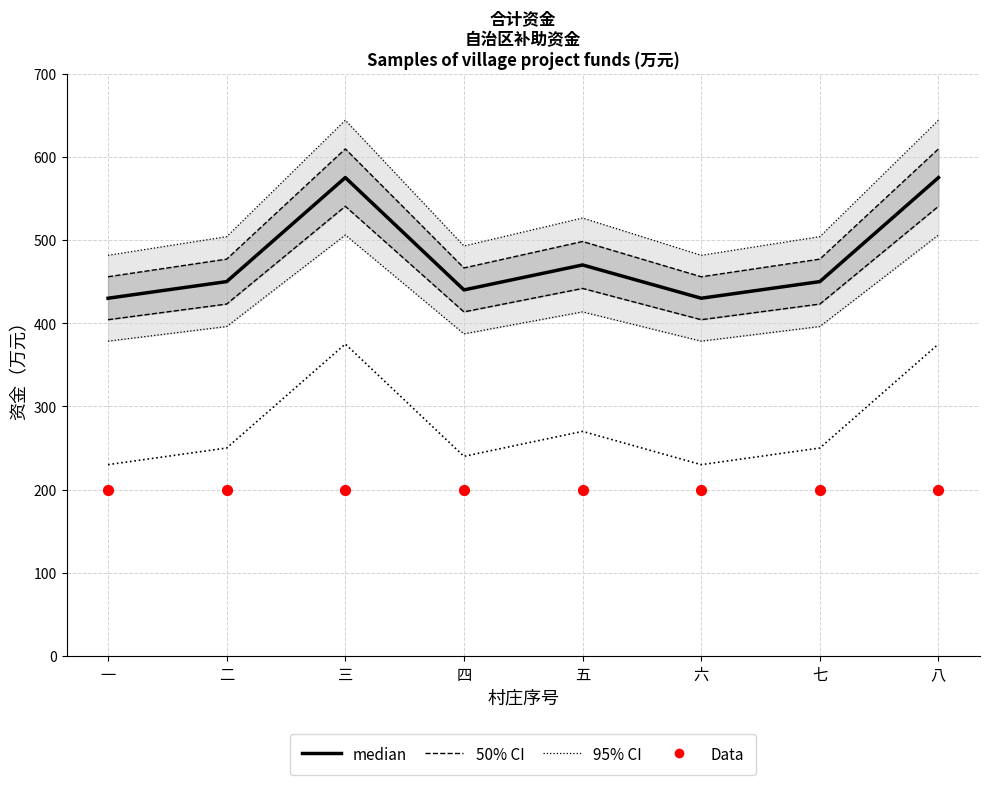

Is the value of median at 六 greater than the value of 50% CI at 五?

No